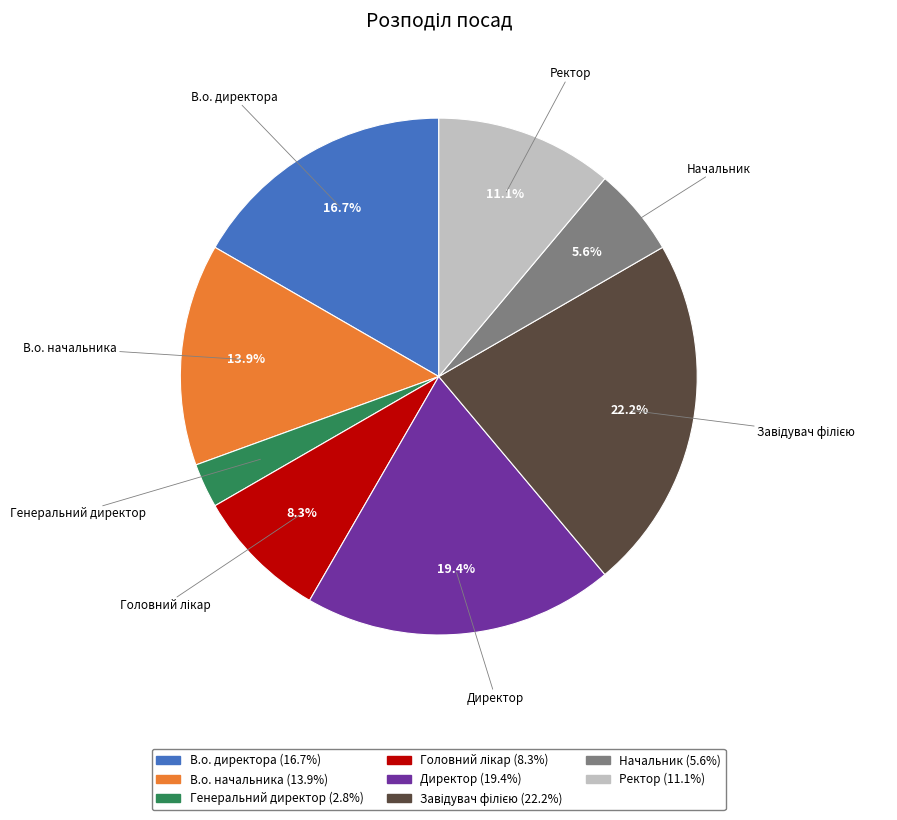

True or false: В.о. начальника accounts for 14% of the total.

True